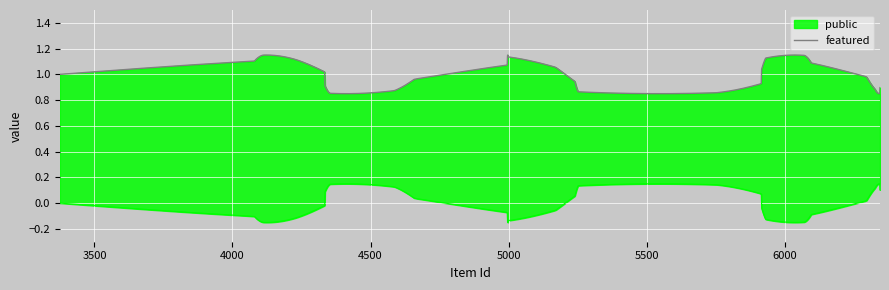

Which series has the largest range (max minus min)?

public